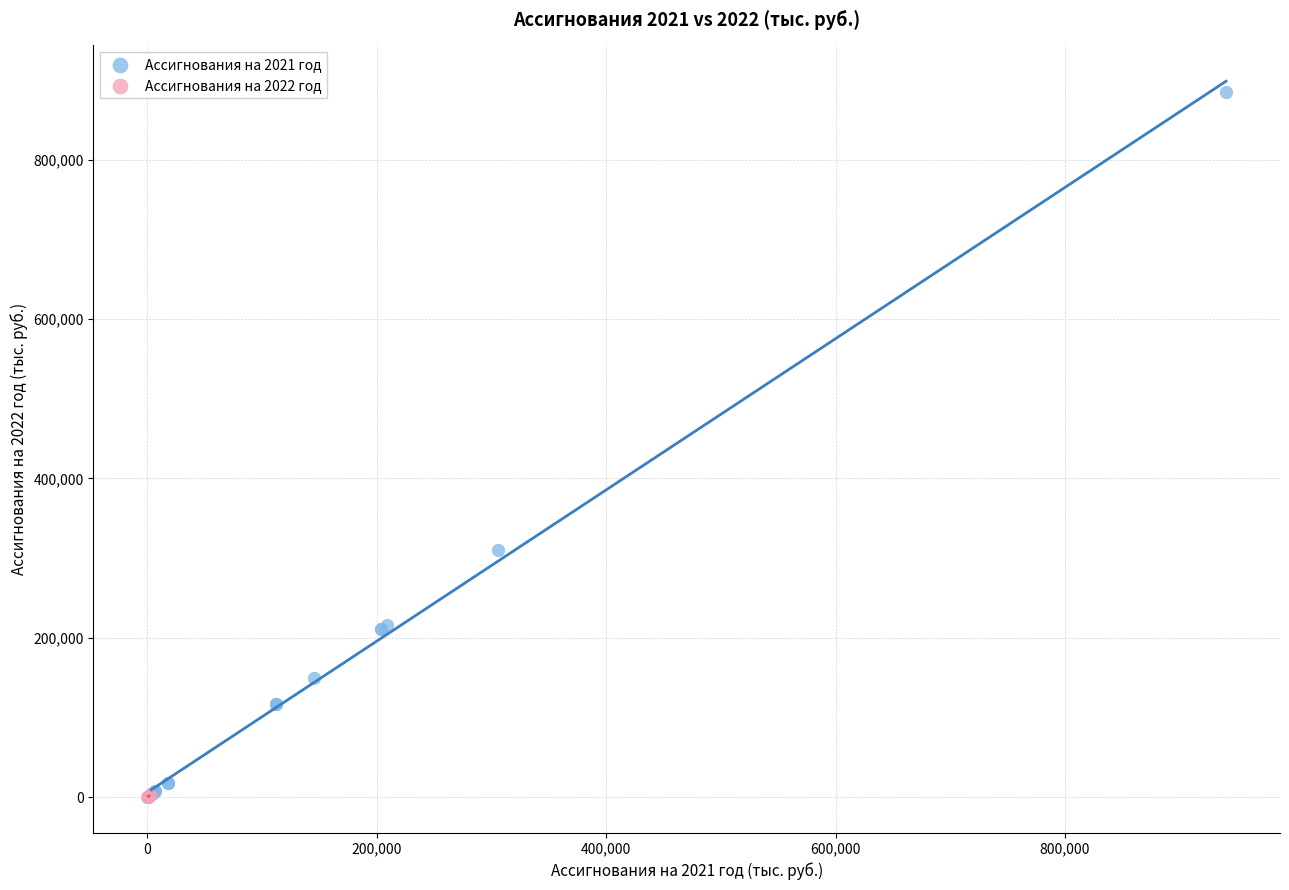

Which series has the largest Y range (max minus min)?

Ассигнования на 2021 год